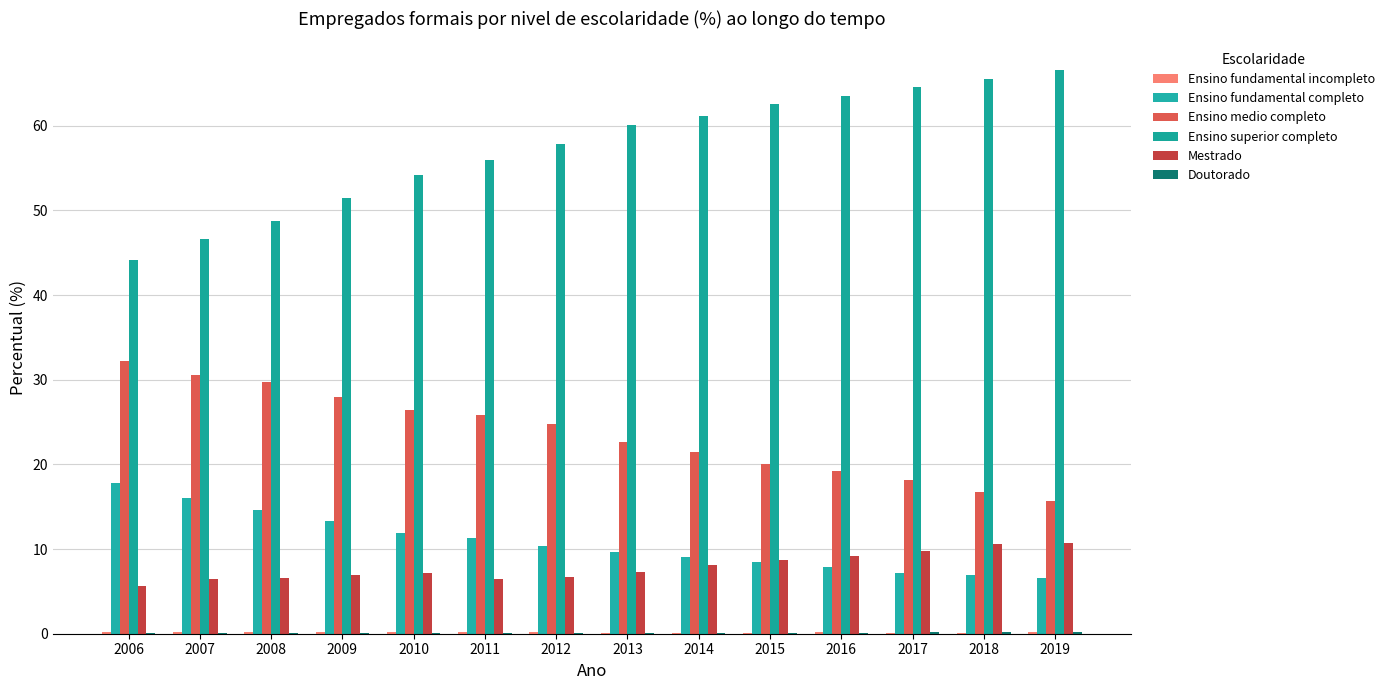

Between 2018 and 2014, which is larger?

2014